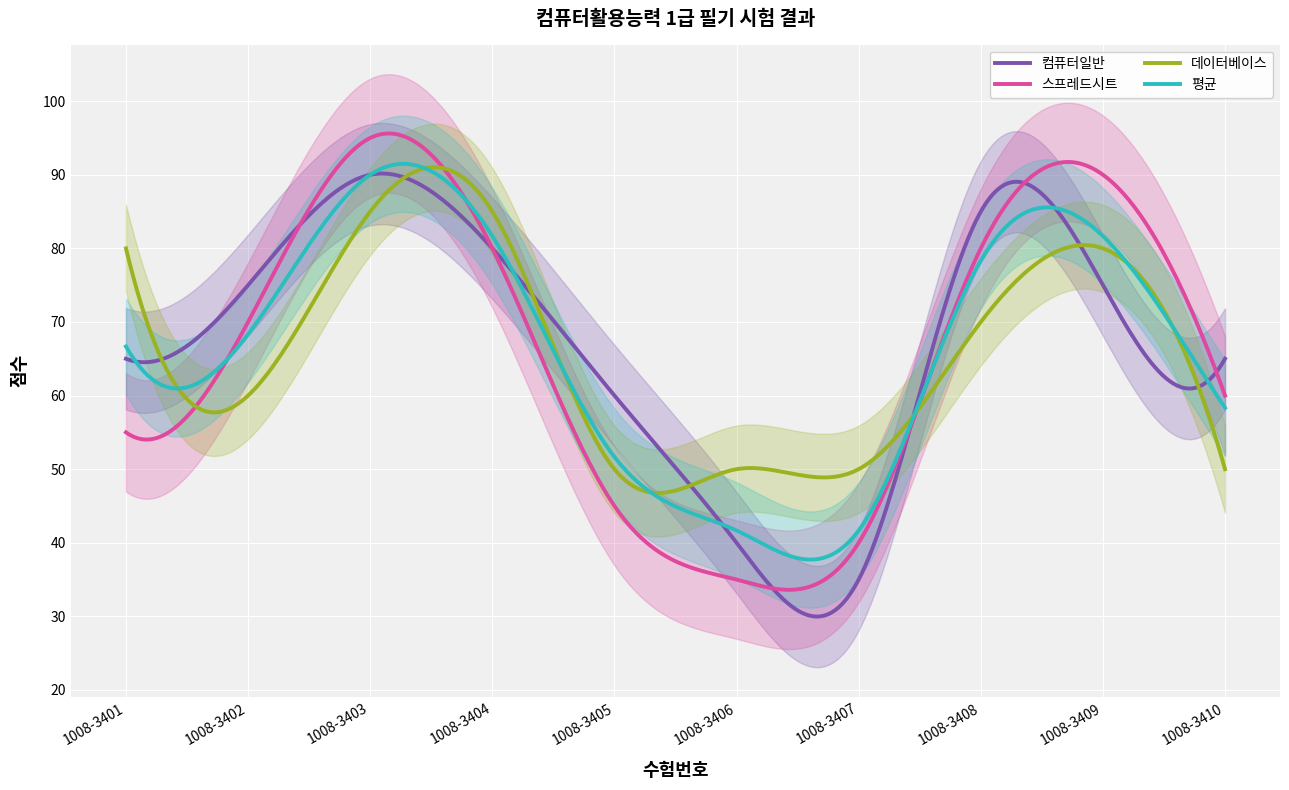

Which series has the largest total across all categories?

컴퓨터일반